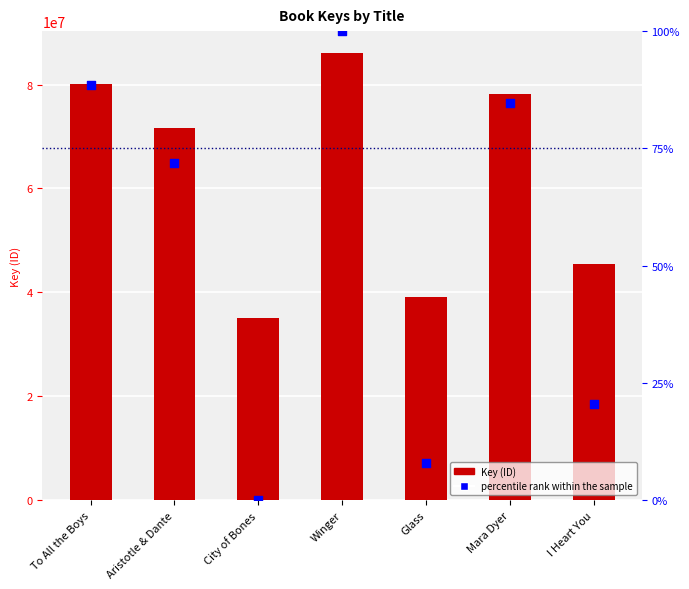

What is the total value across all series at City of Bones?

35026865.0